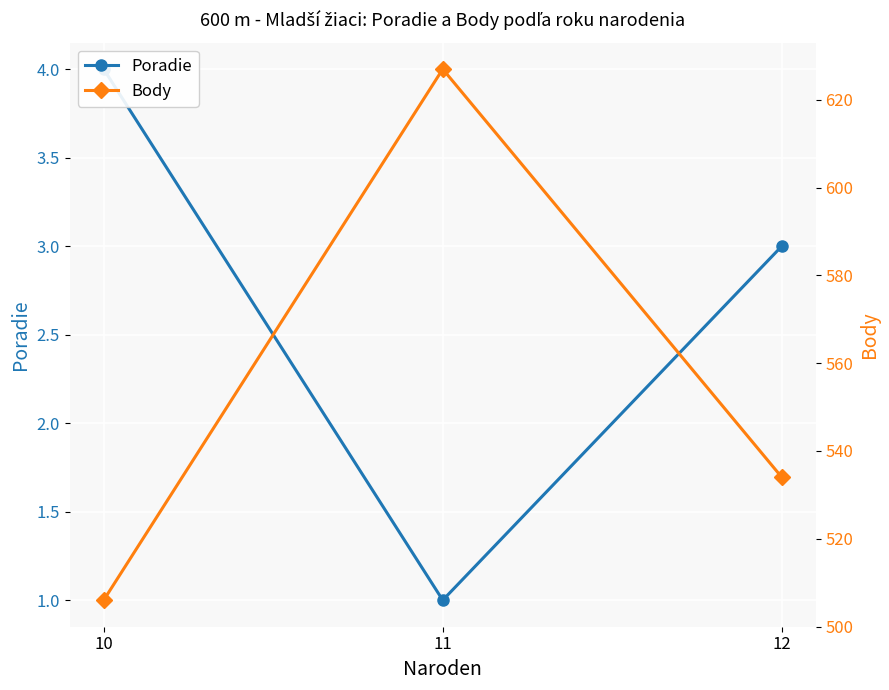

Is the value of Body at 11 greater than the value of Poradie at 10?

Yes